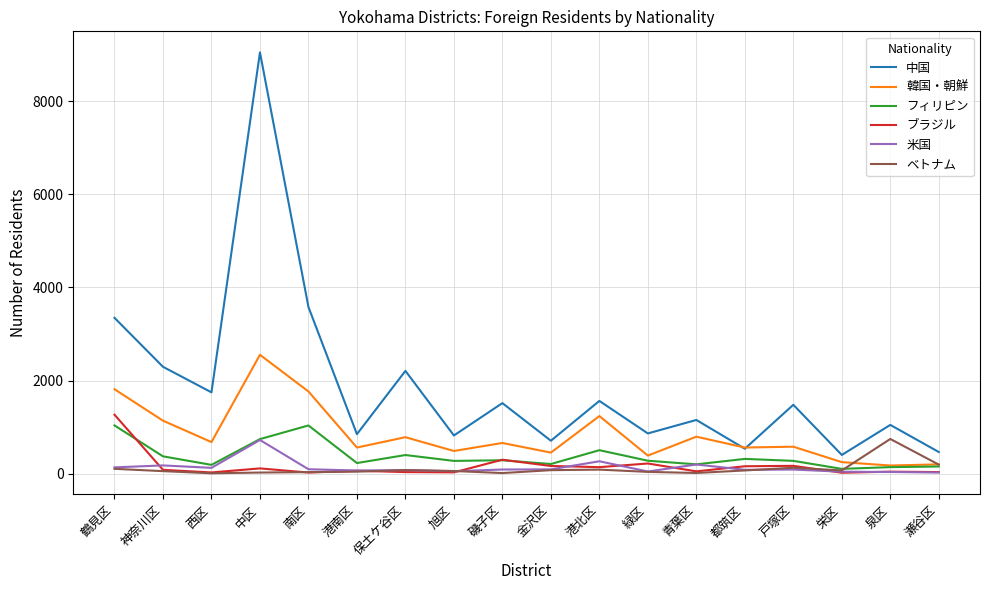

What is the average value of the ブラジル series?

164